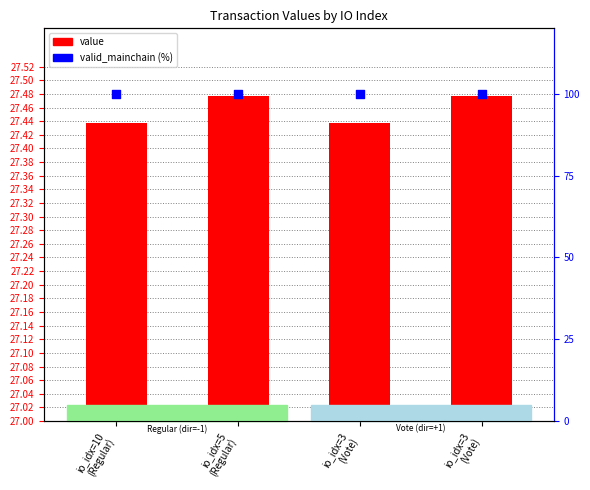

Is the value of valid_mainchain (%) at io_idx=10
(Regular) greater than the value of value at io_idx=3
(Vote)?

Yes